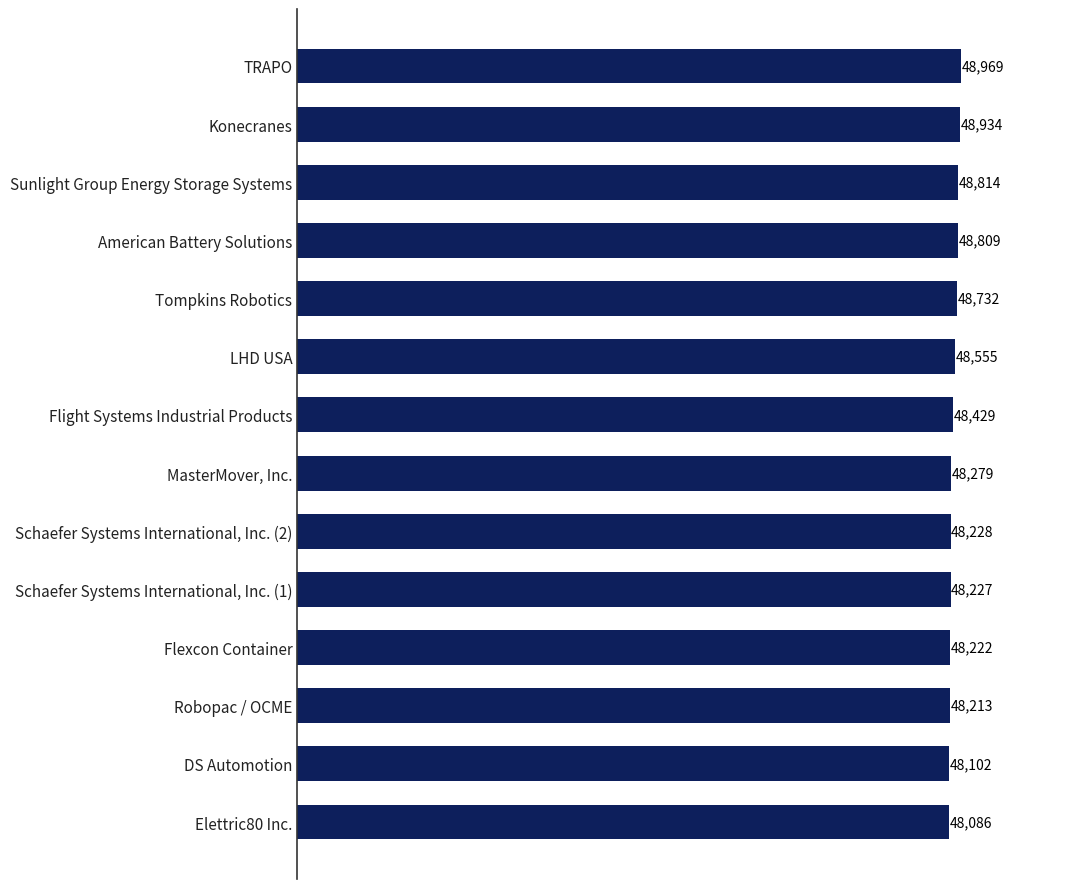

What is the difference between the maximum and minimum values?

883